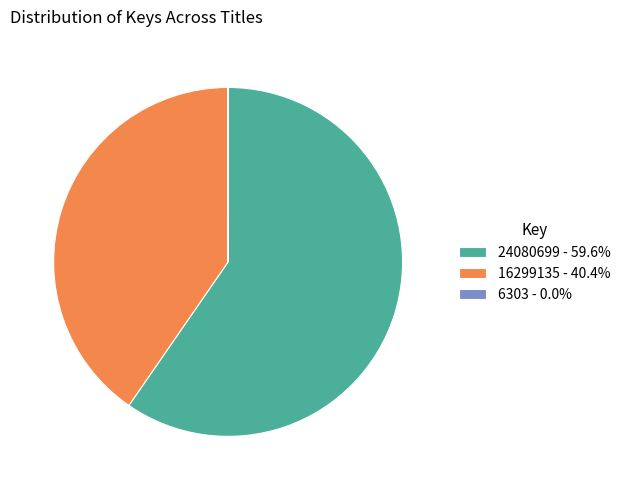

Is the sum of 16299135 - 40.4% and 24080699 - 59.6% greater than half?

Yes